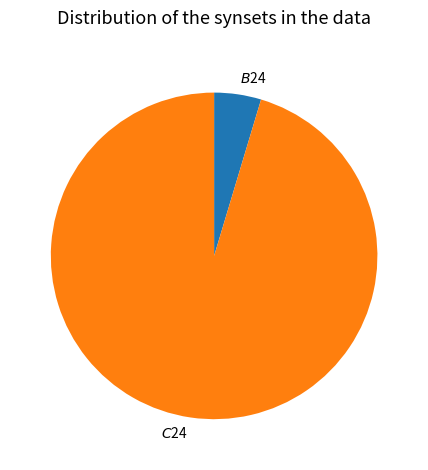

Does any single category account for the majority?

Yes